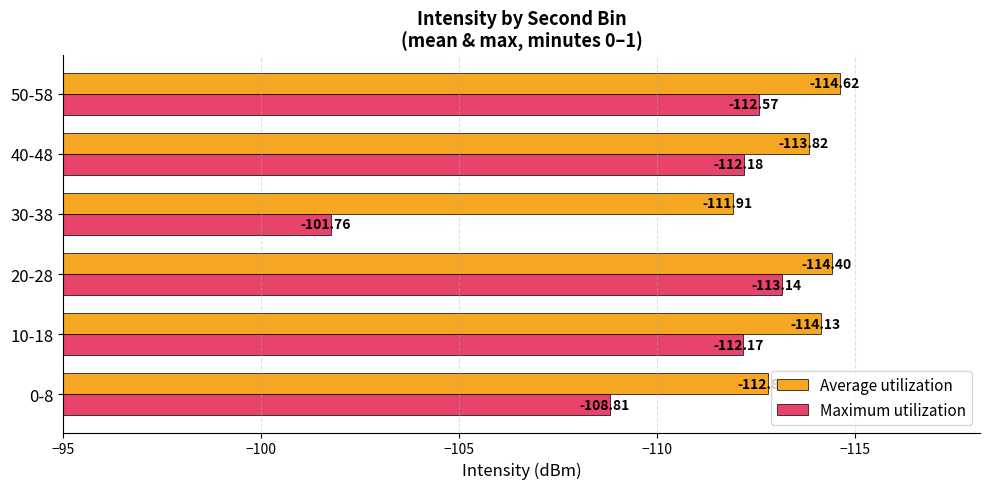

Which series changed the most between 10-18 and 40-48?

Average utilization